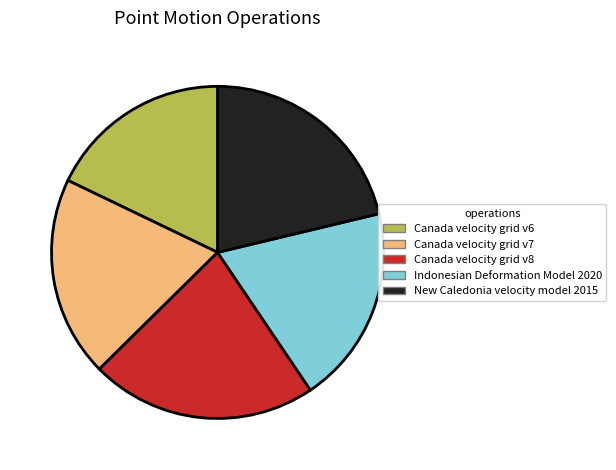

How many segments does this pie chart have?

5